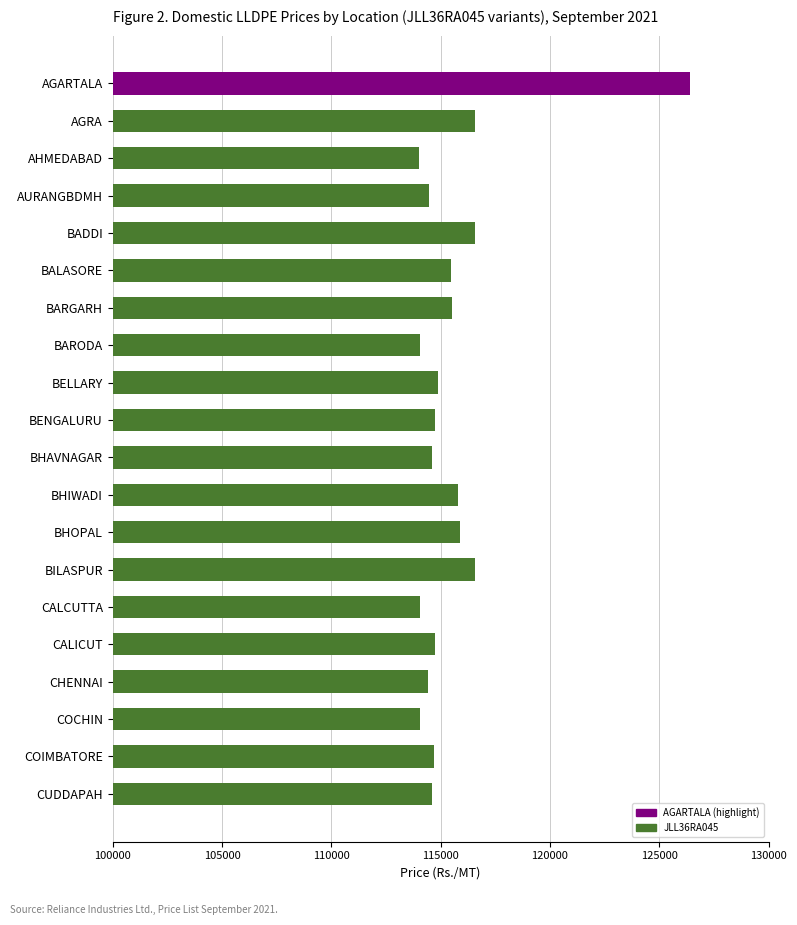

How many data points are less than 114761?

10